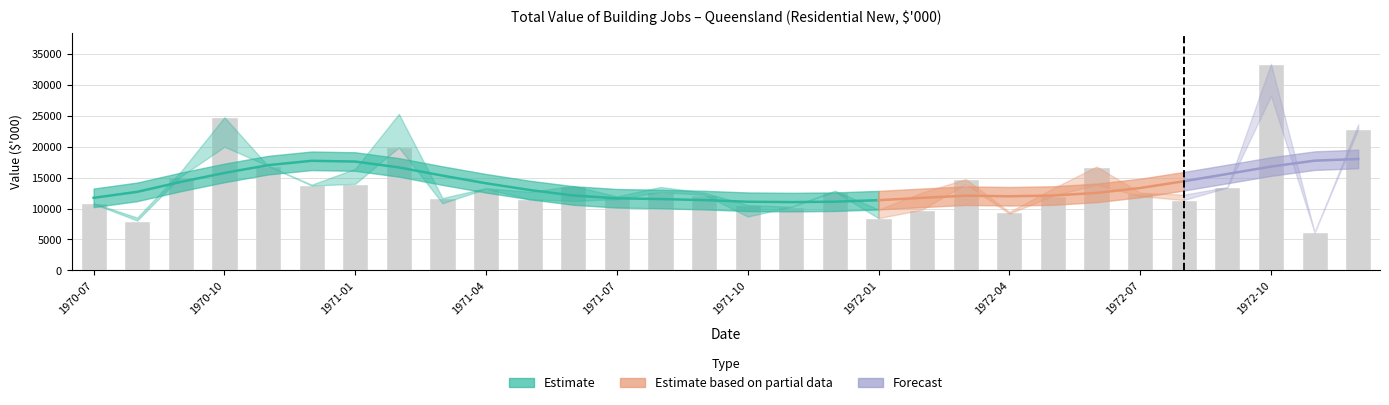

How many data points in Total Residential New (Trend) are above 12993?

14